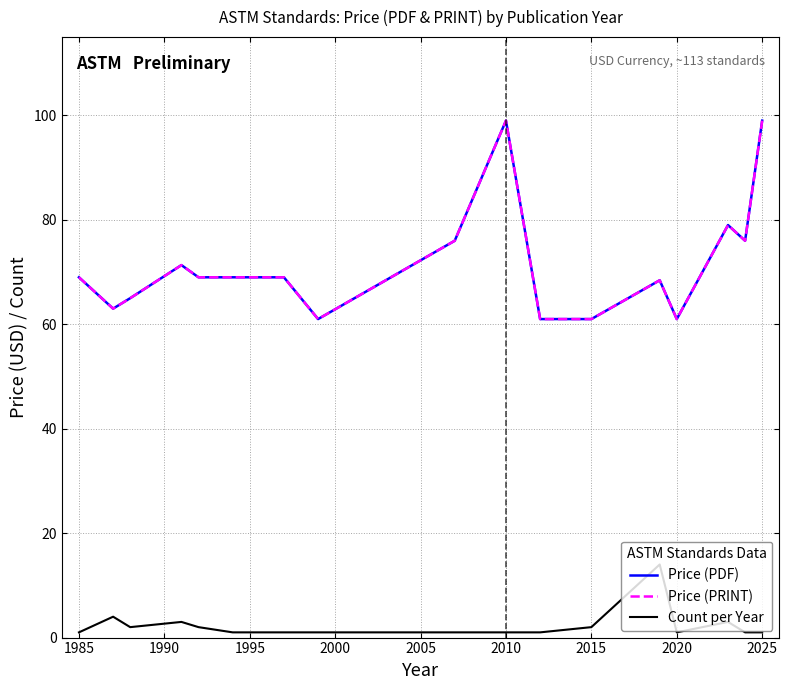

What is the highest value of the Count per Year series?

14.0